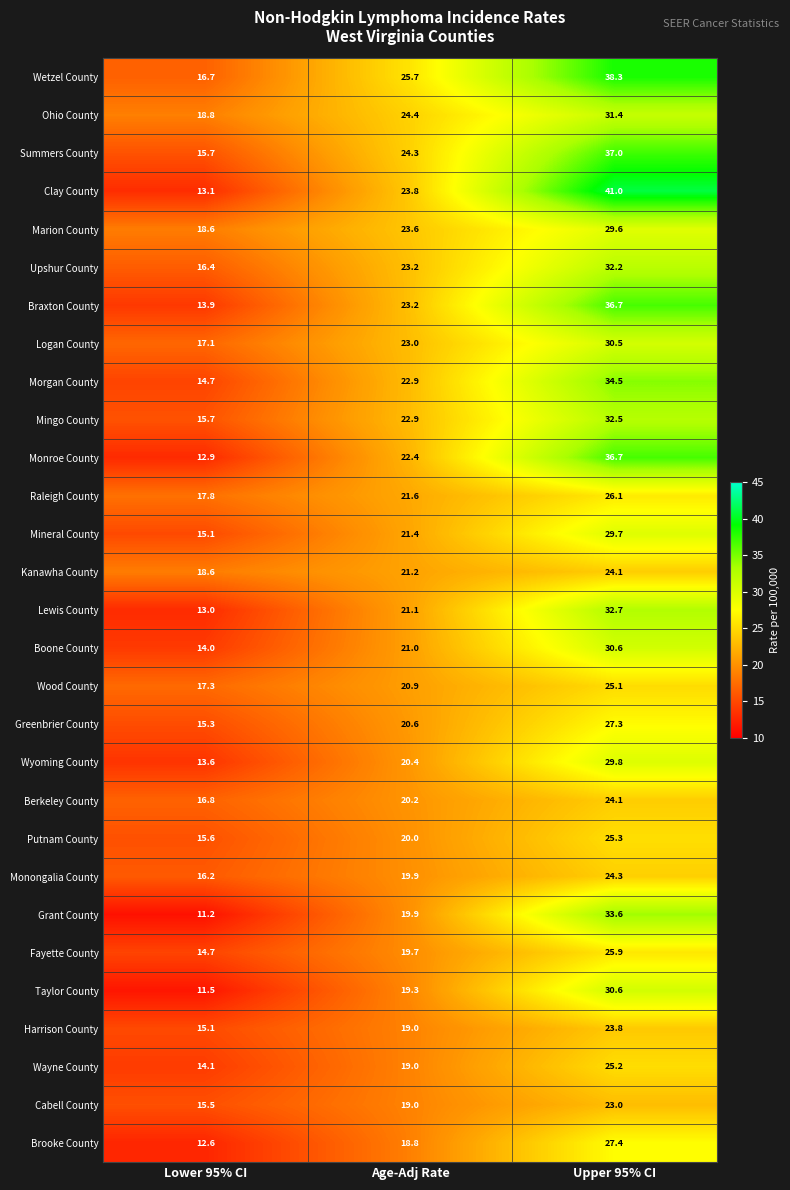

At which label does Wood County first exceed 20?

Age-Adj Rate